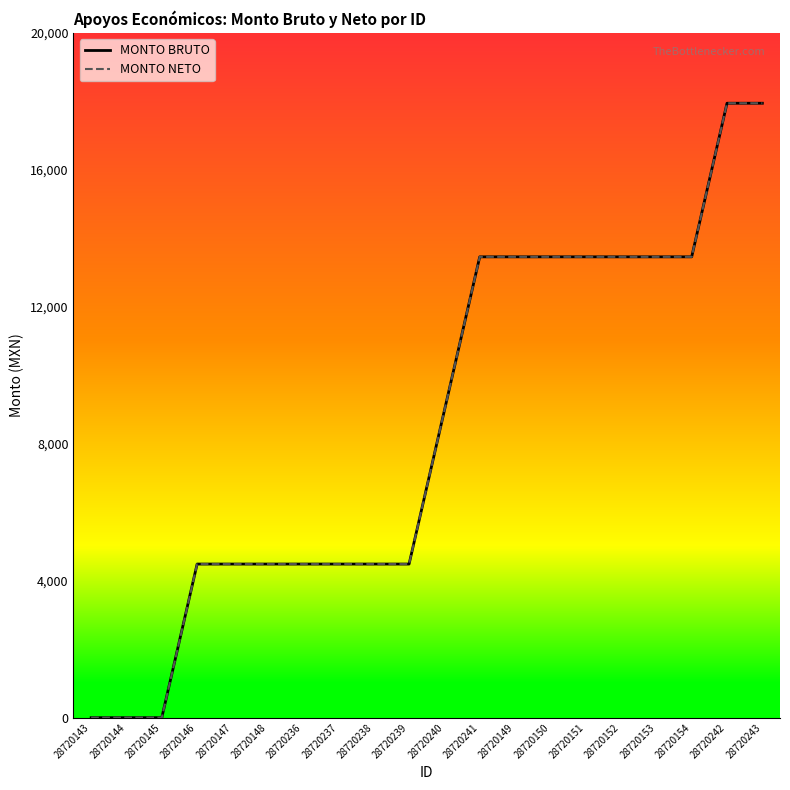

Does the chart display data point markers on the line(s)?

No